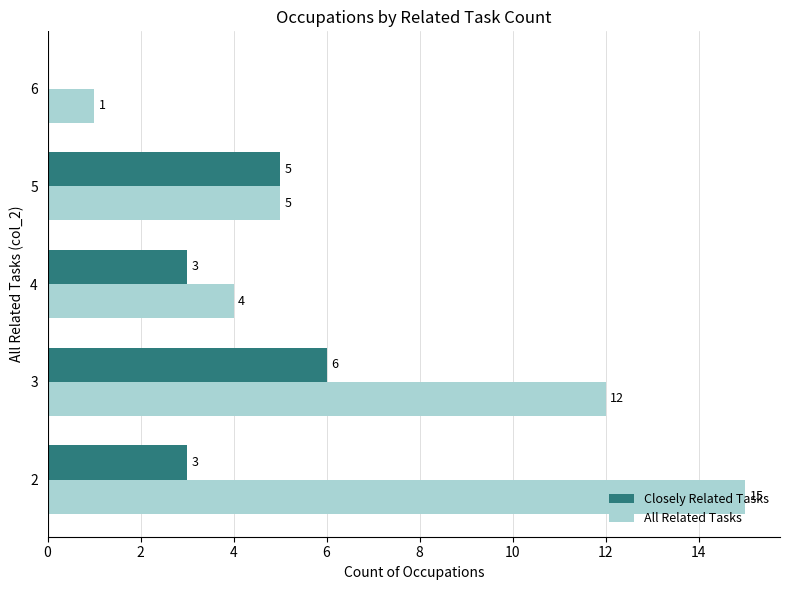

How many Closely Related Tasks values are between 3 and 5?

3